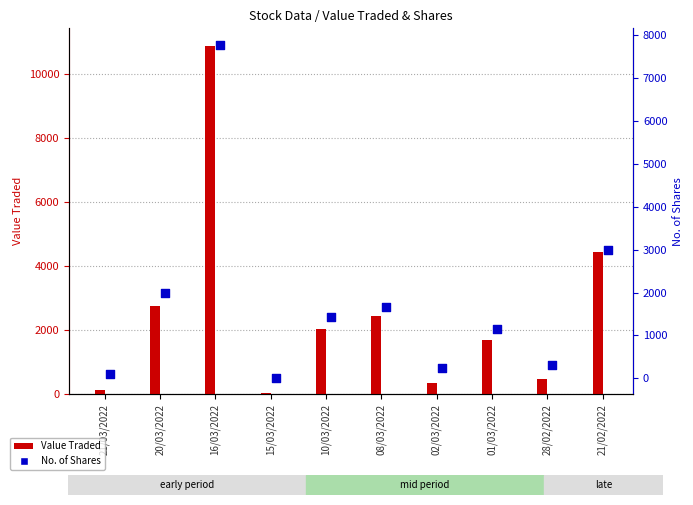

At how many categories does at least one series exceed 5564?

1